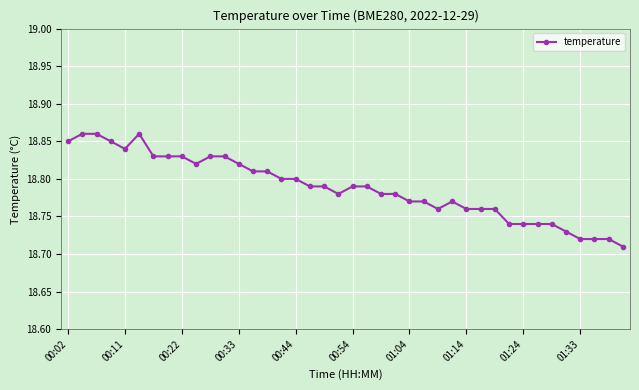

What is the sum of all values?

751.5